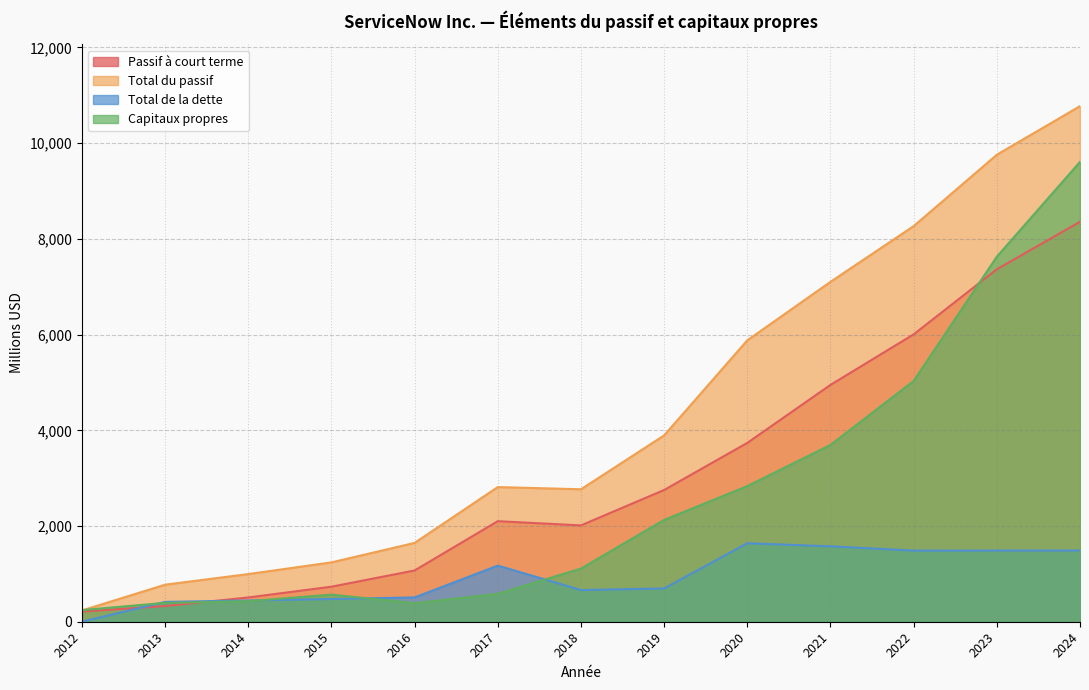

Which series changed the most between 2018 and 2013?

Total du passif